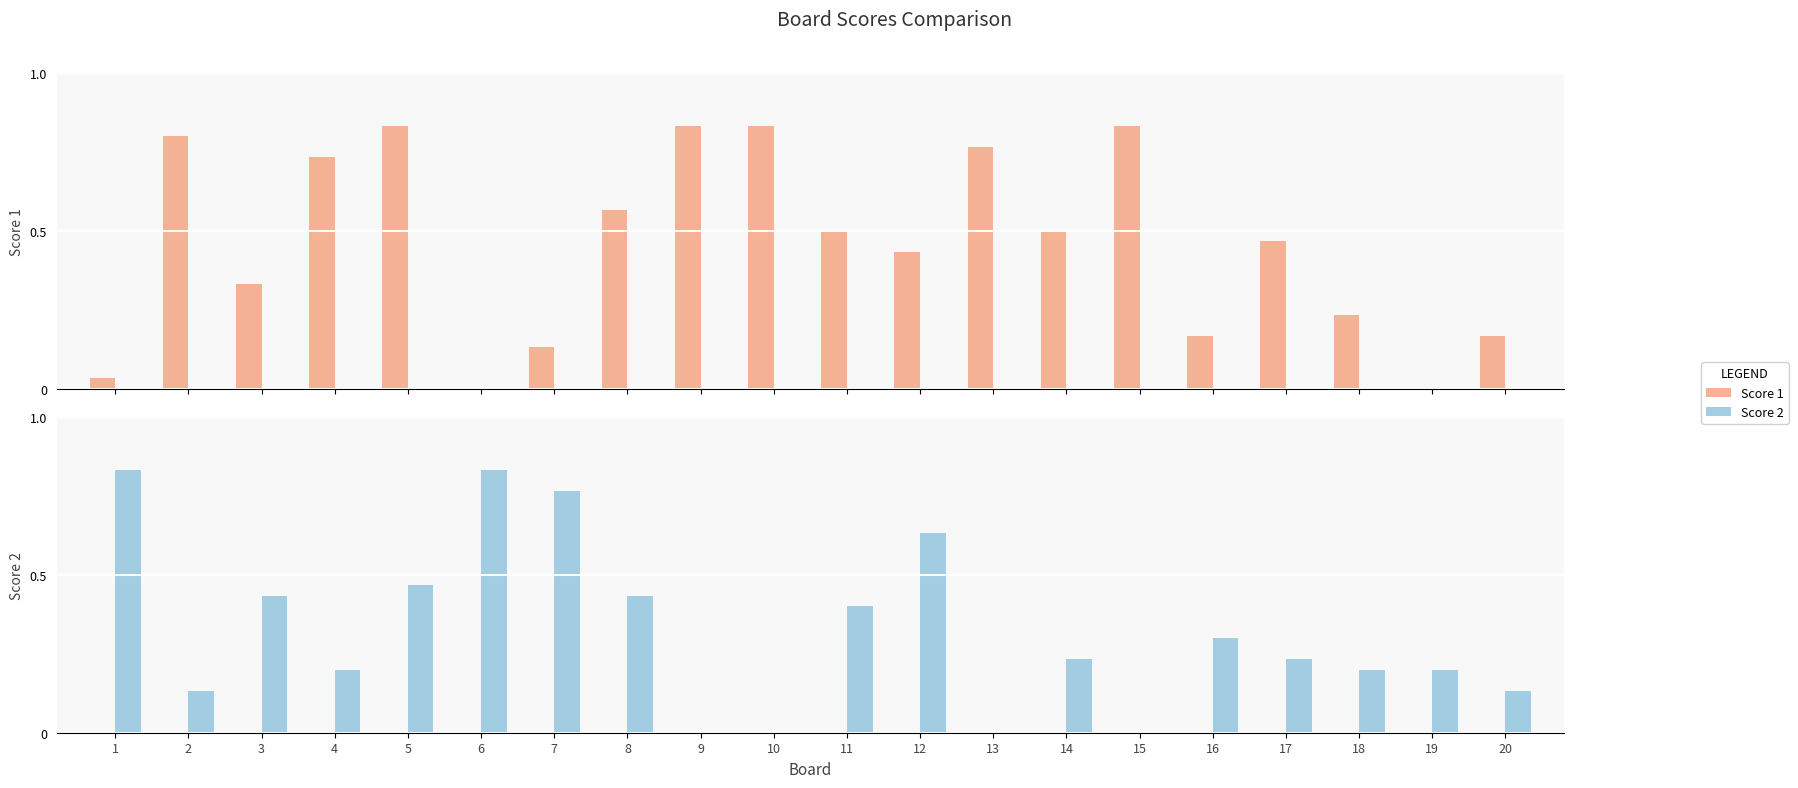

Reading right to left, extract all data points from this chart.

Score 1: 20=5	19=0	18=7	17=14	16=5	15=25	14=15	13=23	12=13	11=15	10=25	9=25	8=17	7=4	6=0	5=25	4=22	3=10	2=24	1=1
Score 2: 20=4	19=6	18=6	17=7	16=9	15=0	14=7	13=0	12=19	11=12	10=0	9=0	8=13	7=23	6=25	5=14	4=6	3=13	2=4	1=25